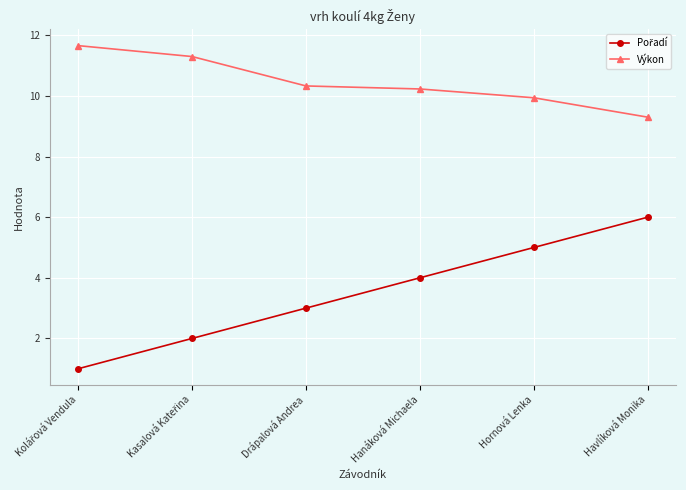

The value of Výkon at Havlíková Monika is 9.3. True or false?

True